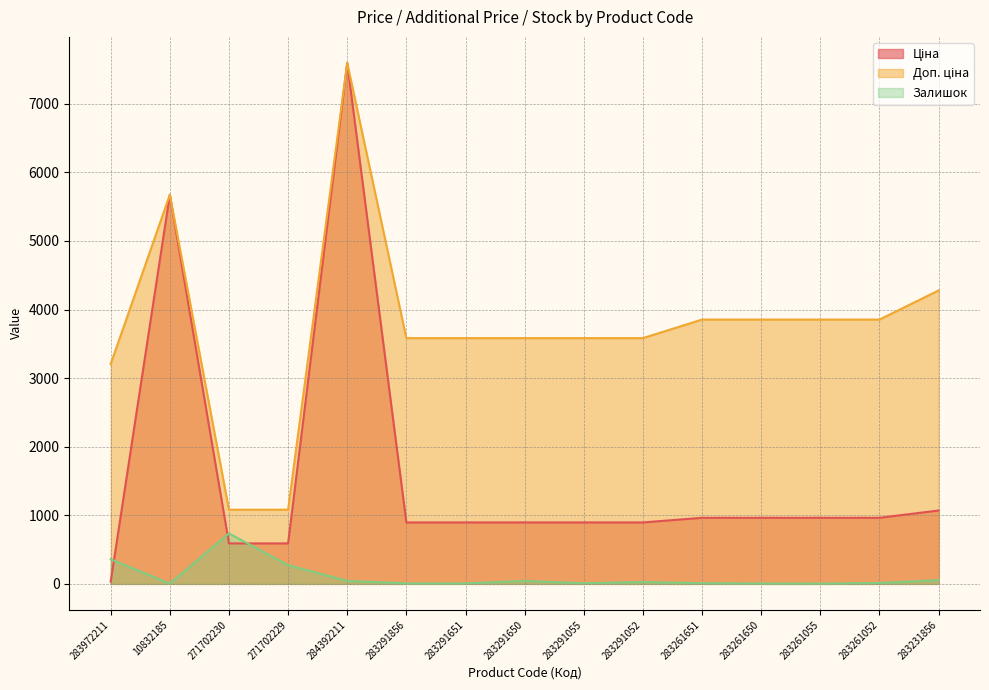

What is the greatest value displayed?

7596.5